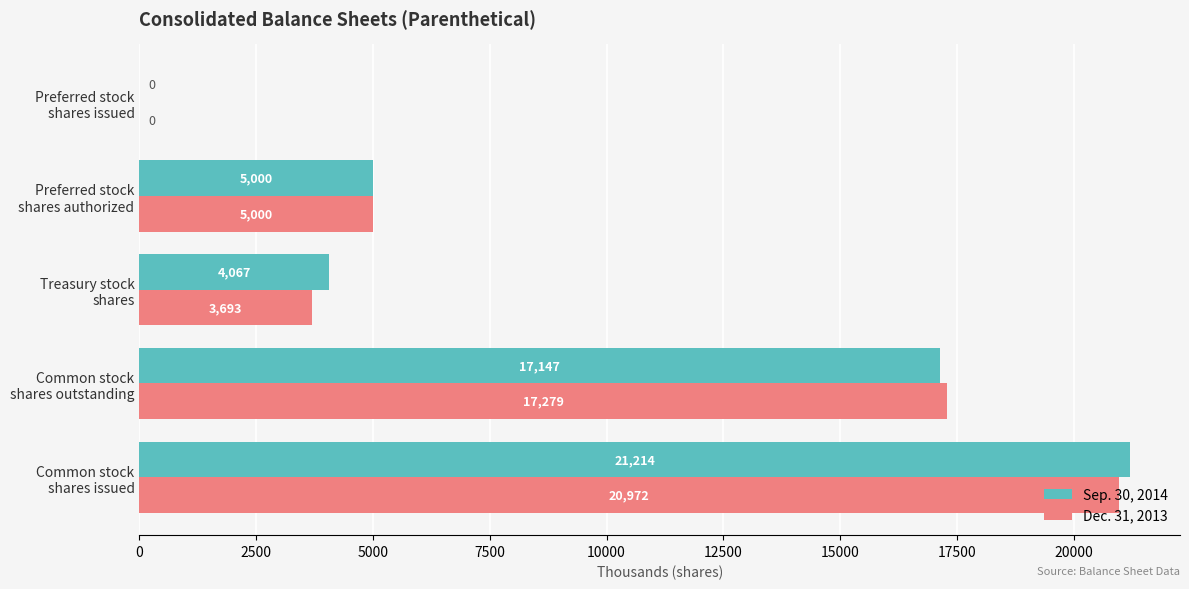

Which series has the largest total across all categories?

Sep. 30, 2014